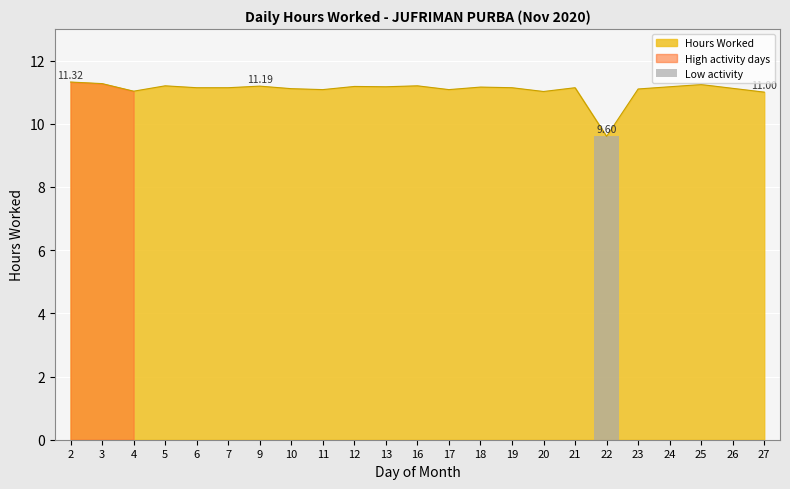

What is the approximate value at 9?

11.2